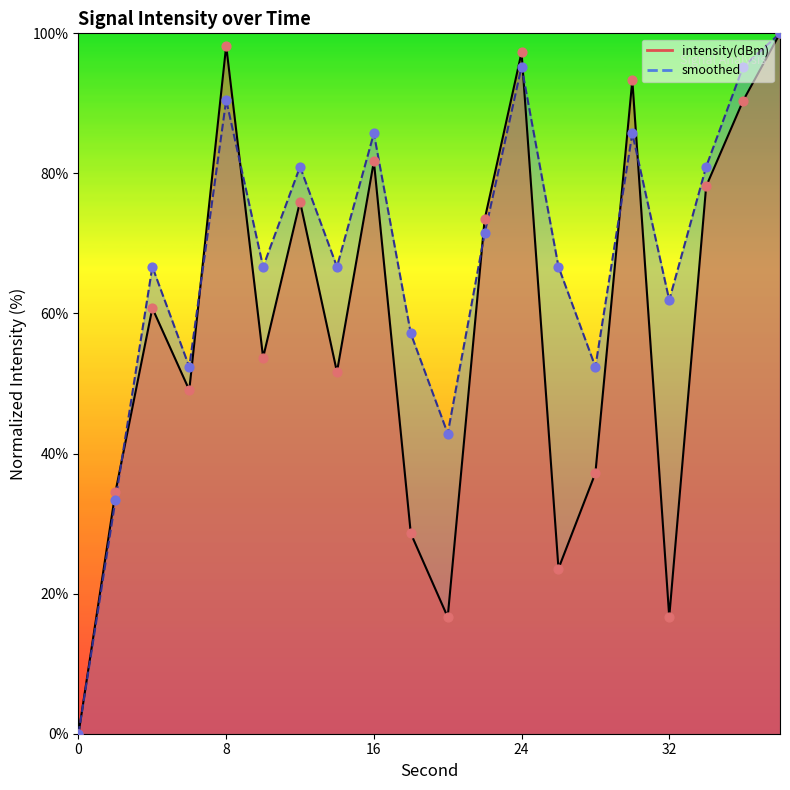

At how many categories does at least one series exceed 82?

6